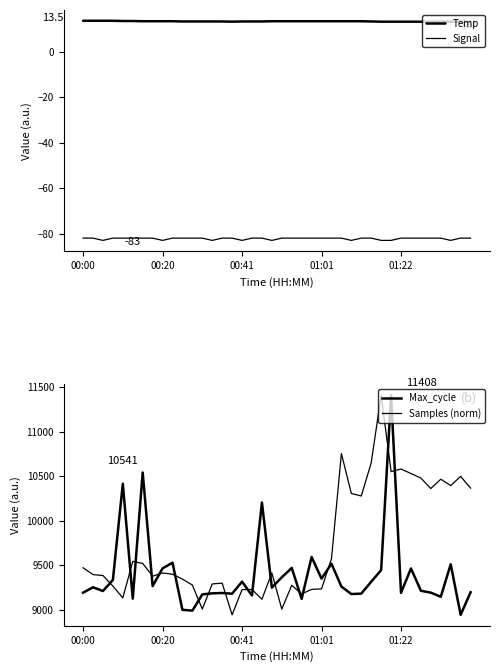

What is the total value across all series at 31?

21889.1